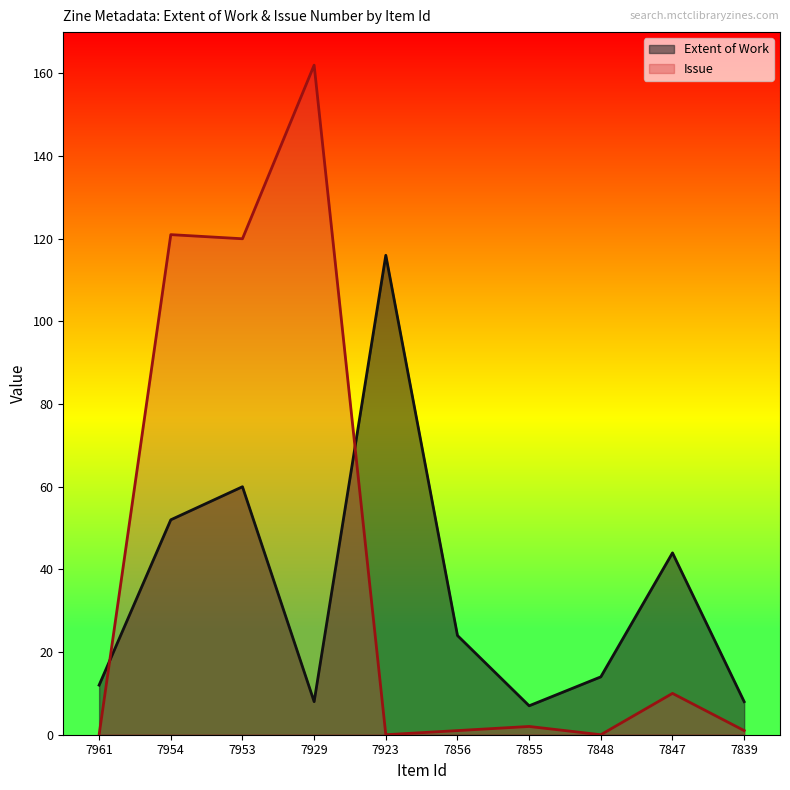

Is the value of Item Type Metadata:Extent of Work at 7961 greater than the value of Item Type Metadata:Issue at 7848?

Yes